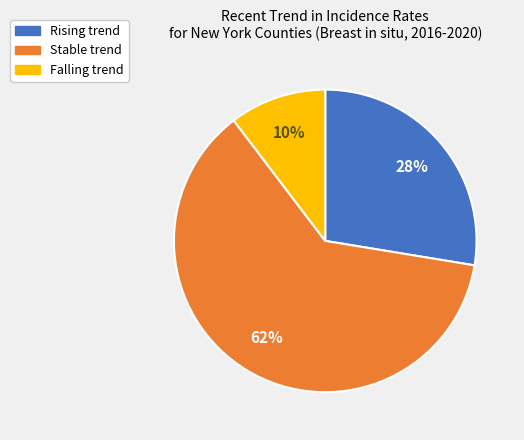

To the nearest percent, what is the difference between the largest and smallest slice percentages?

52%